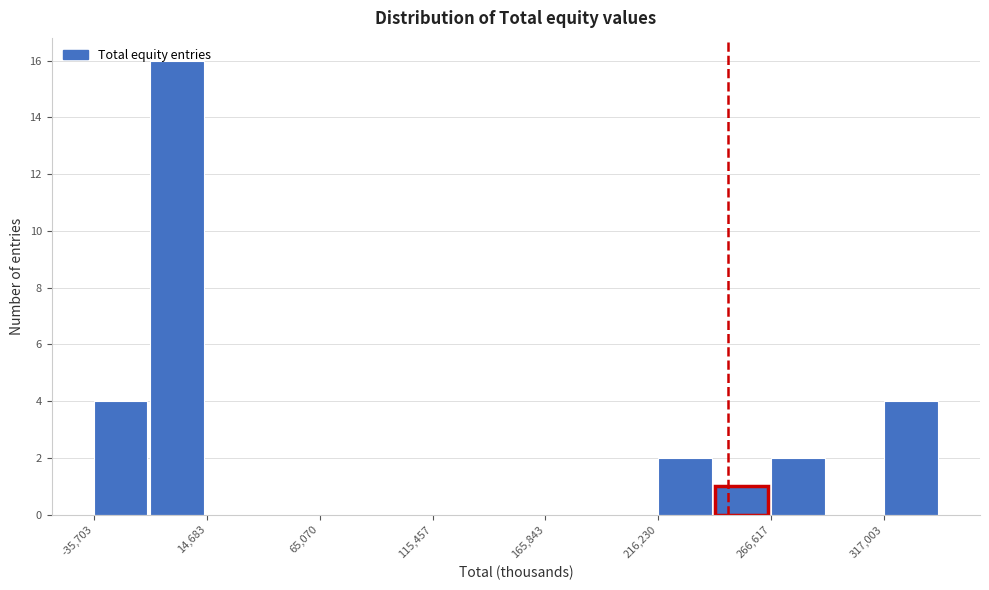

Read against the x-axis, roughly where is the centre of the tallest bar?

0